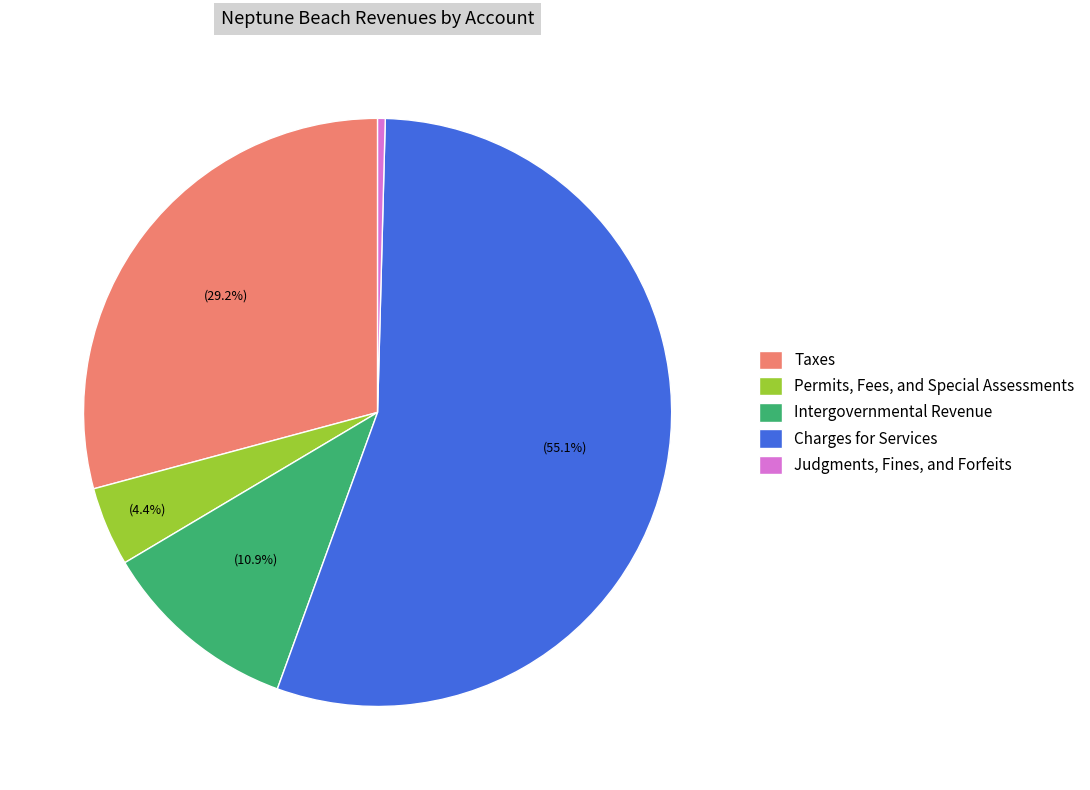

To the nearest percent, what percentage of the pie is Taxes?

29%